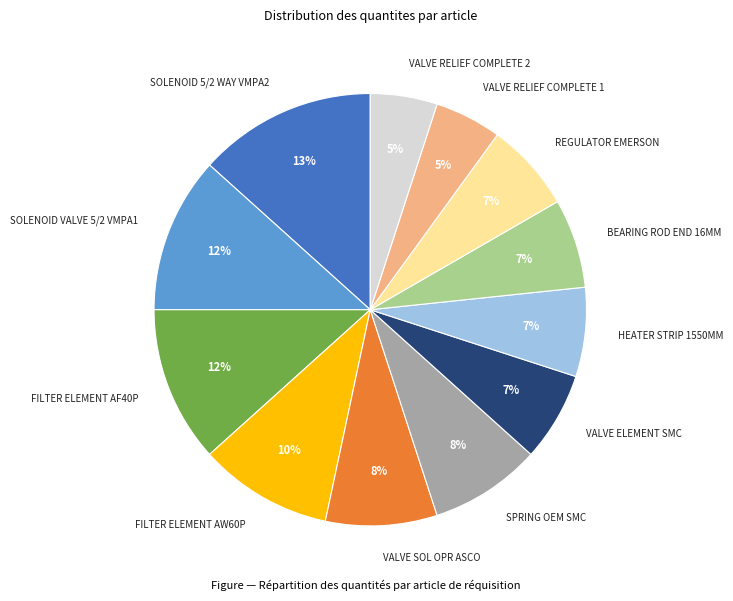

What percentage is the REGULATOR EMERSON slice, to the nearest percent?

7%